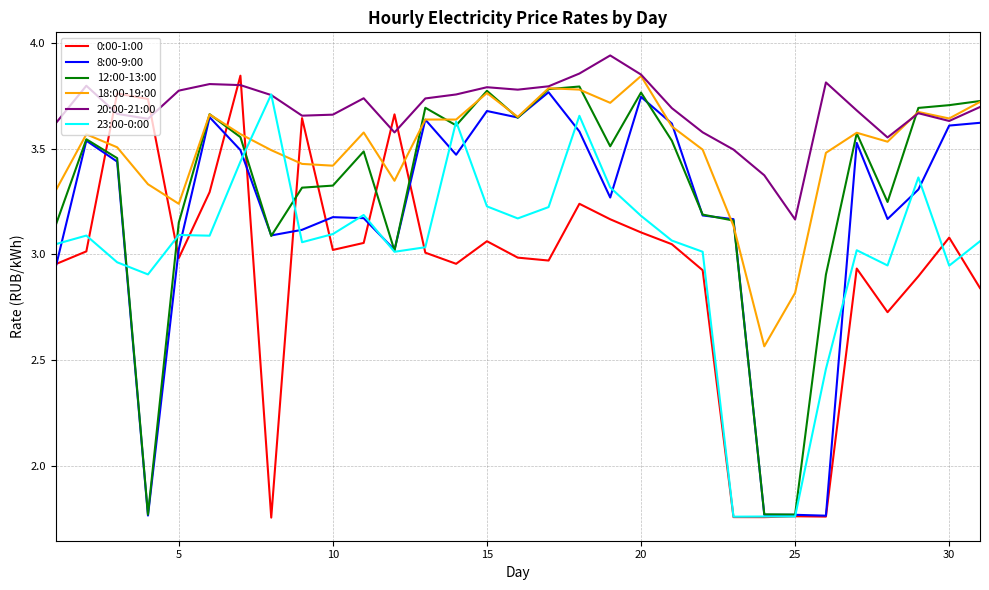

Which series ends up on top after the final intersection of 0:00-1:00 and 18:00-19:00?

18:00-19:00